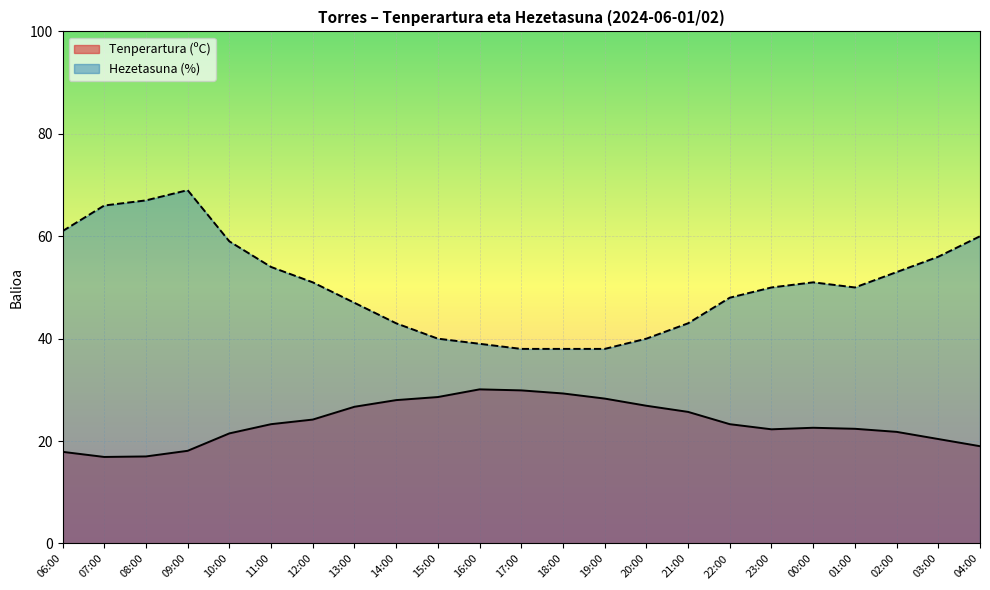

What is the total value across all series at 22:00?

71.3